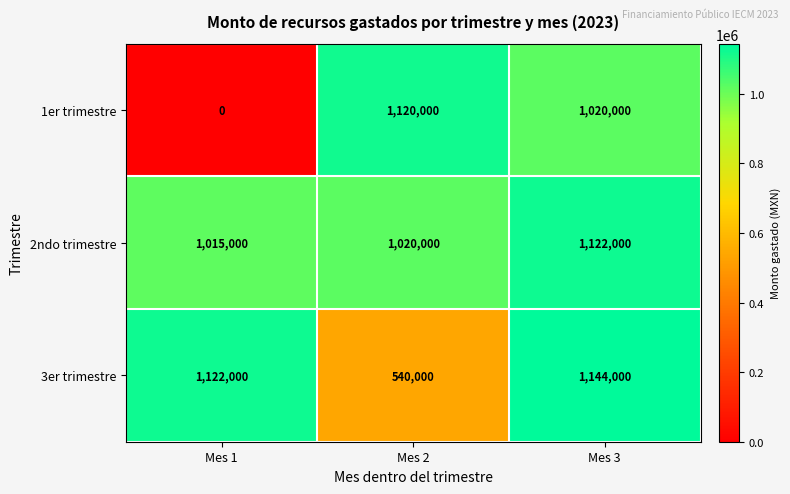

What is the difference between the 2ndo trimestre values at Mes 2 and Mes 1?

5000